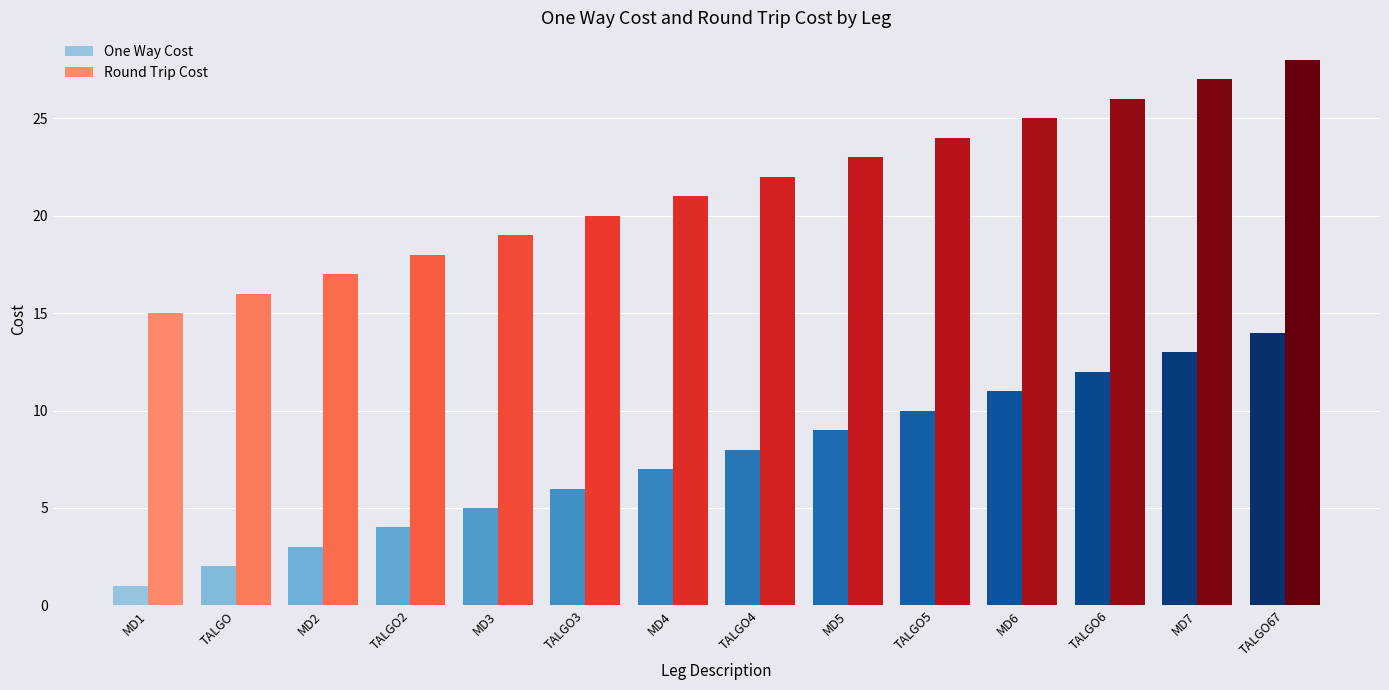

True or false: Round Trip Cost has a value of 39 at MD6.

False